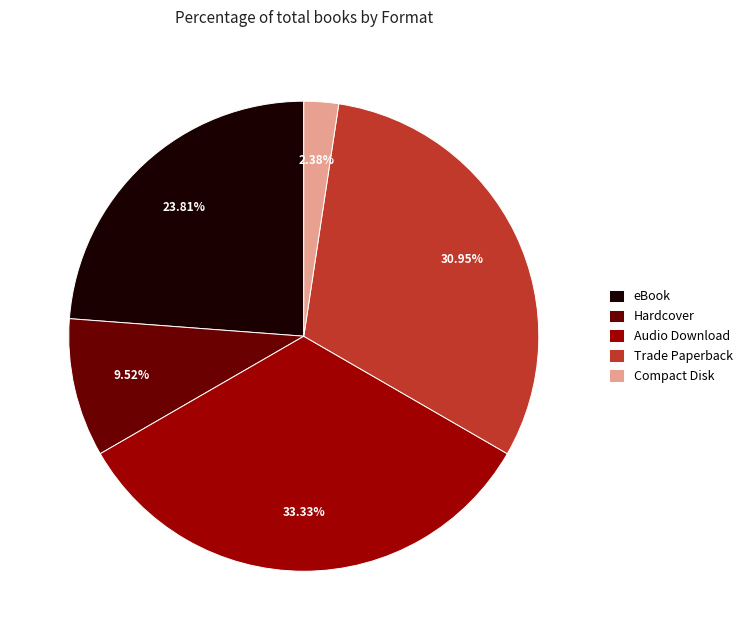

Which slice is the smallest?

Compact Disk